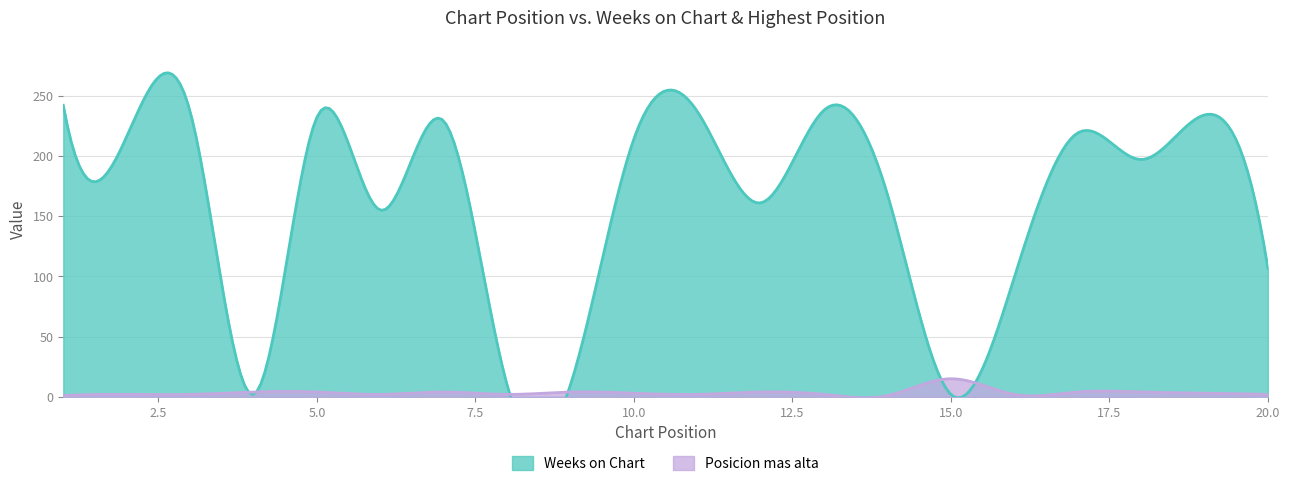

True or false: Posicion mas alta has a value of 0 at 2.

False